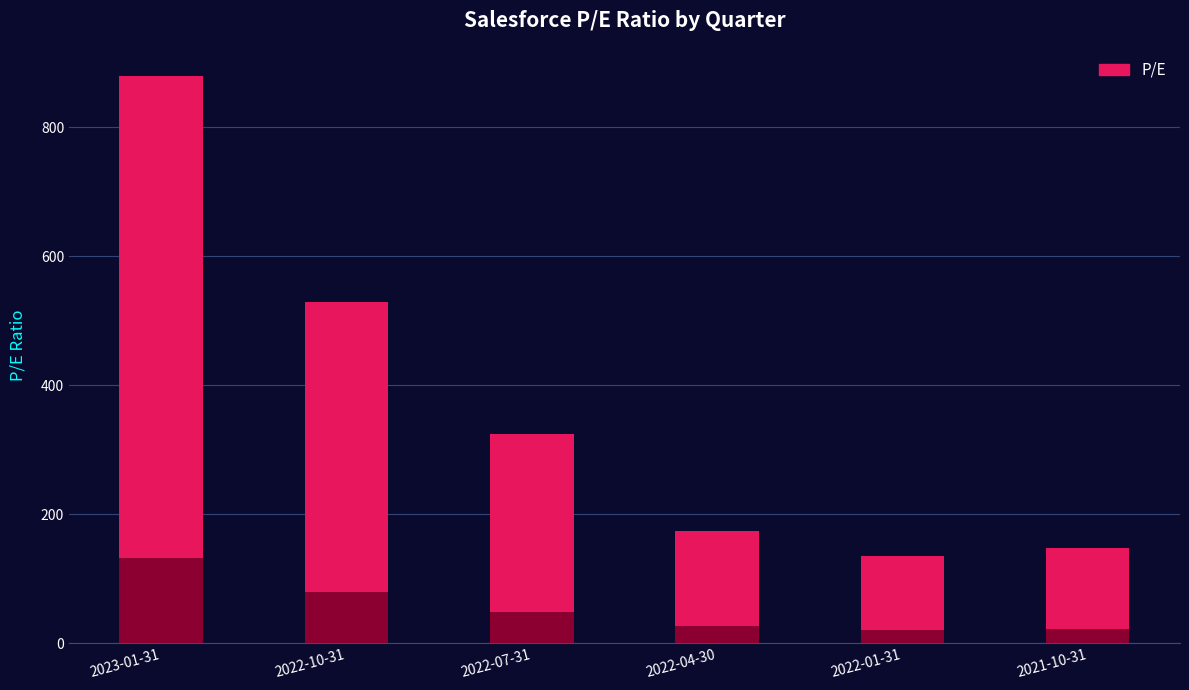

Approximately how many times larger is the value at 2022-01-31 compared to 2022-10-31?

0.3